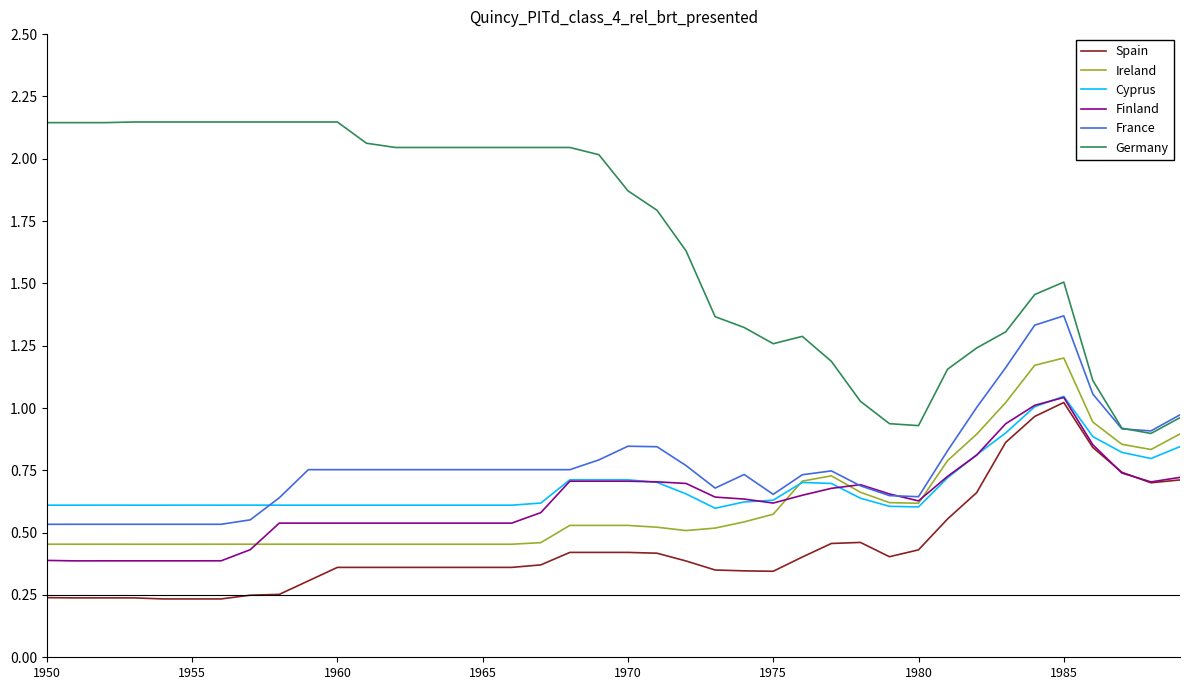

Count the number of data series in this chart.

6